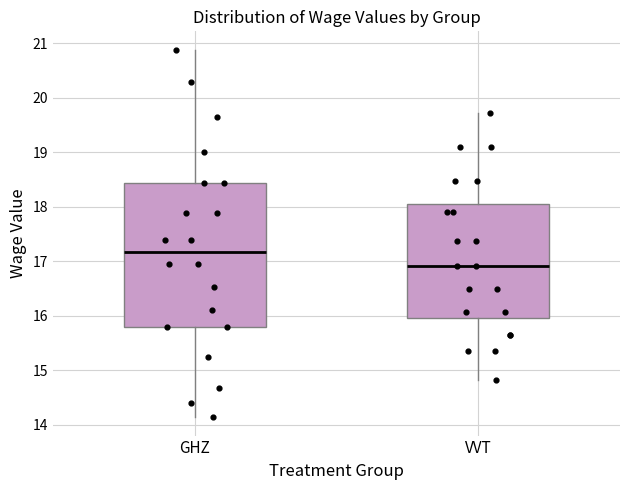

Where does the upper whisker of the box for GHZ end on the y-axis? The values are not printed on the chart, so give them approximately, as read against the axis.

20.9